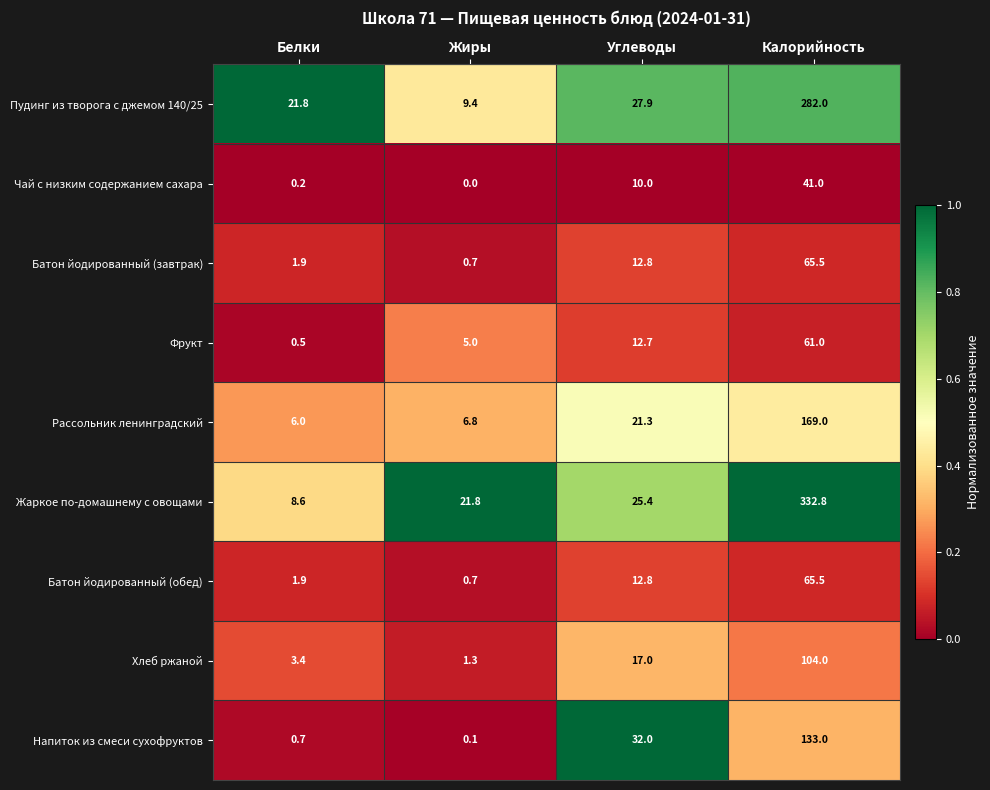

Between Белки and Углеводы, which series saw the biggest shift?

Напиток из смеси сухофруктов